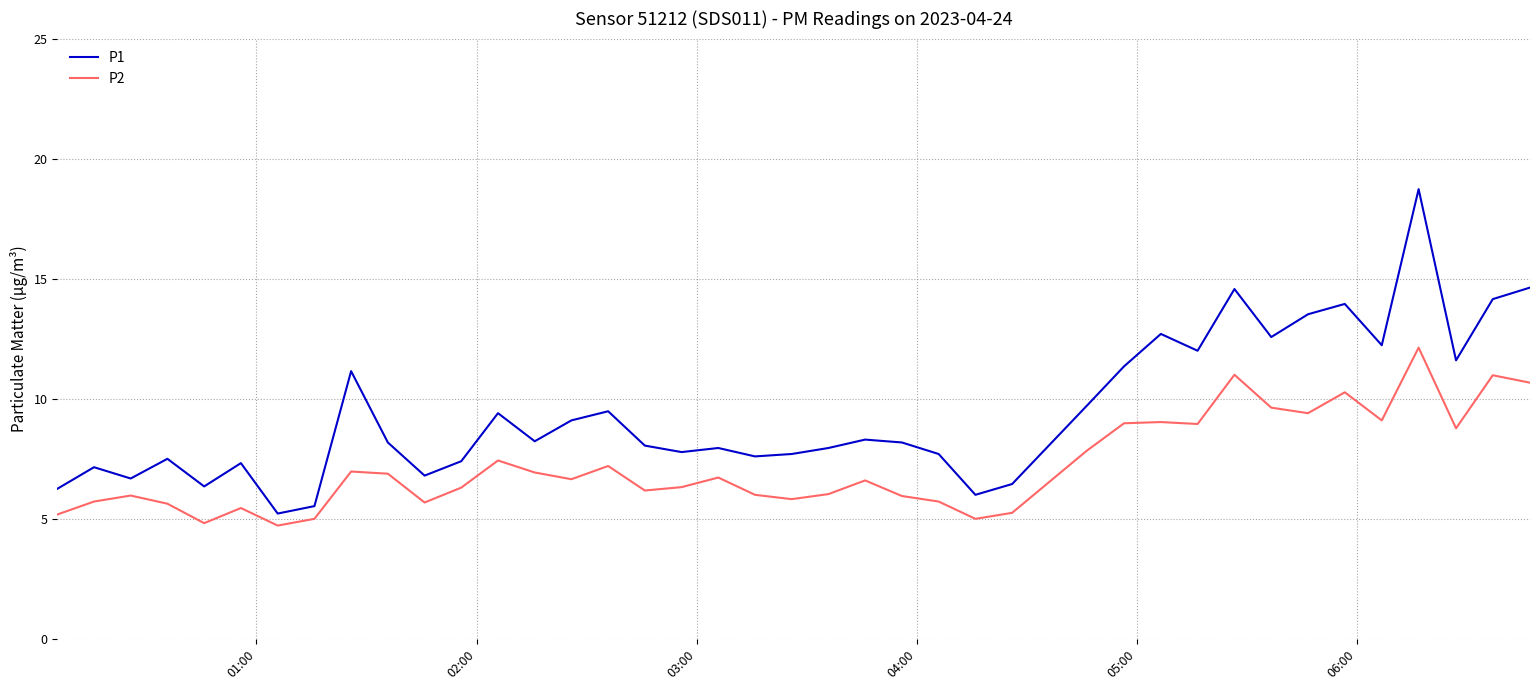

What is the maximum value for P1?

18.7